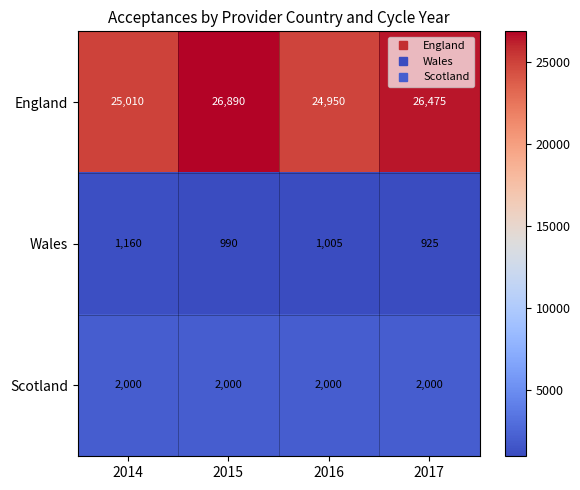

The Wales series shows 1005 at 2016. True or false?

True